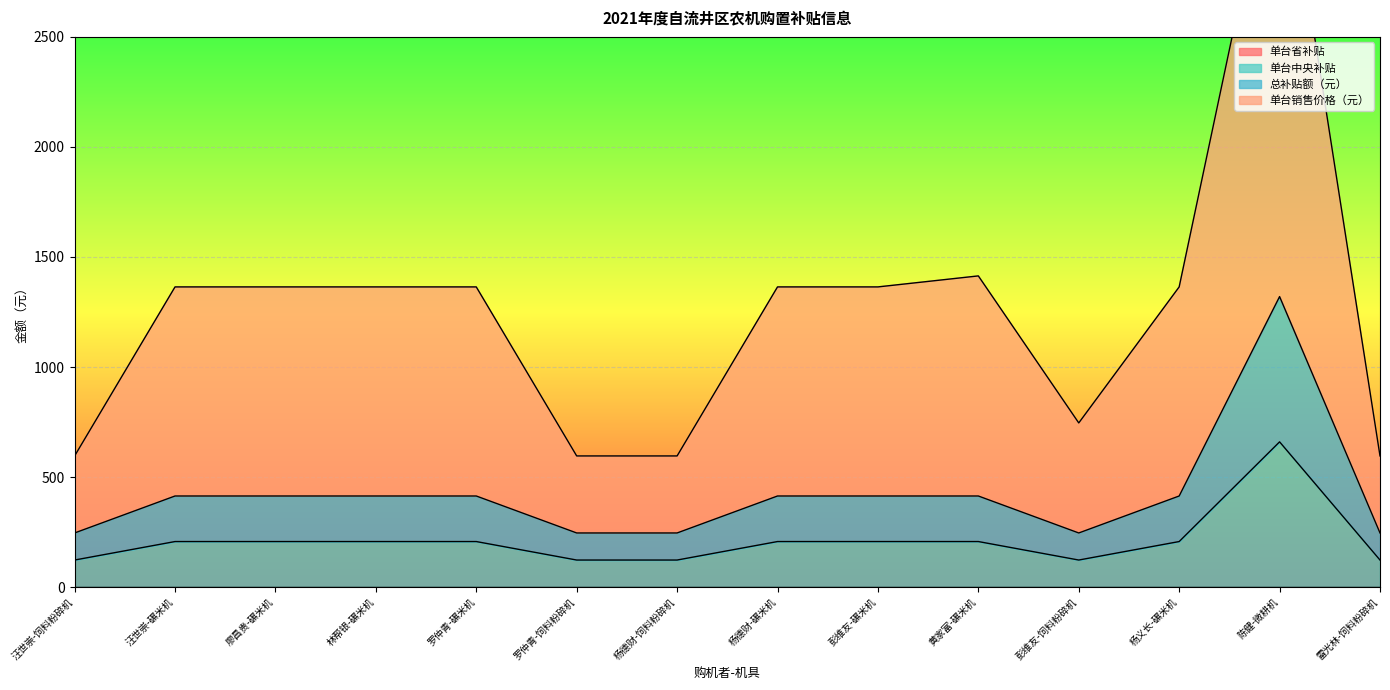

What is the label of the 6th point from the right?

彭维友-碾米机